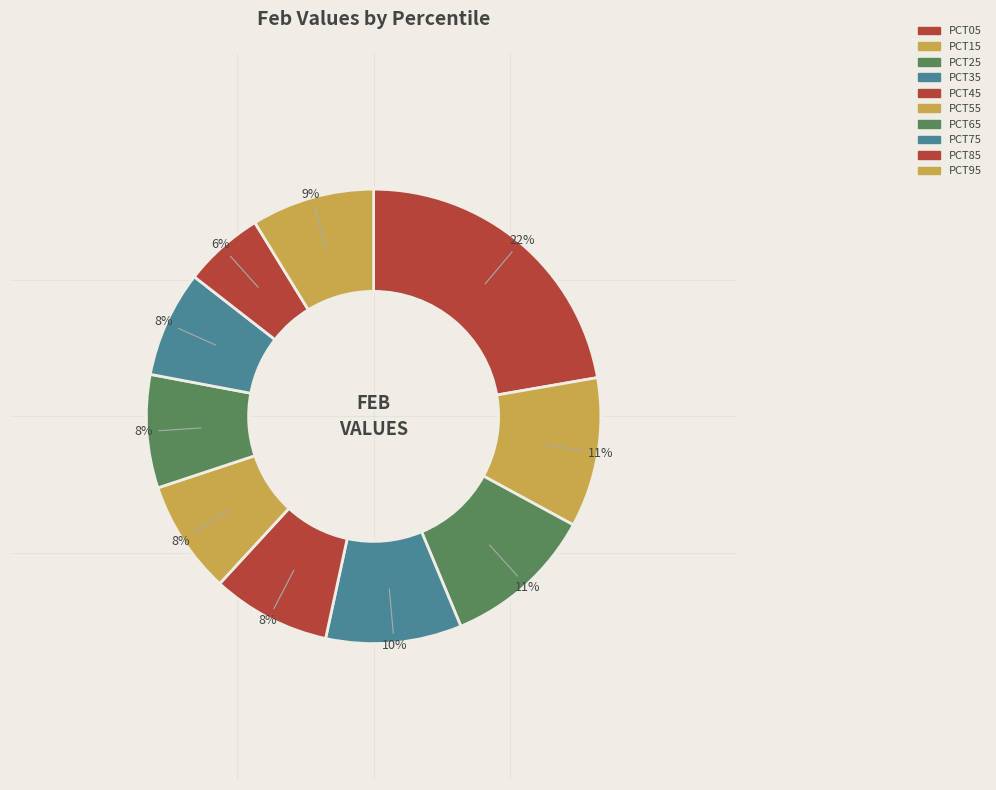

How many slices are in this pie chart?

10